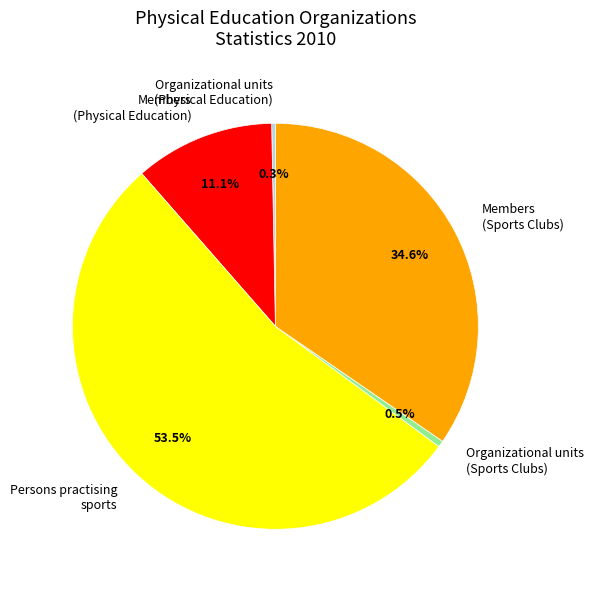

How much of the chart is everything except Organizational units (Sports Clubs)?

99.5%